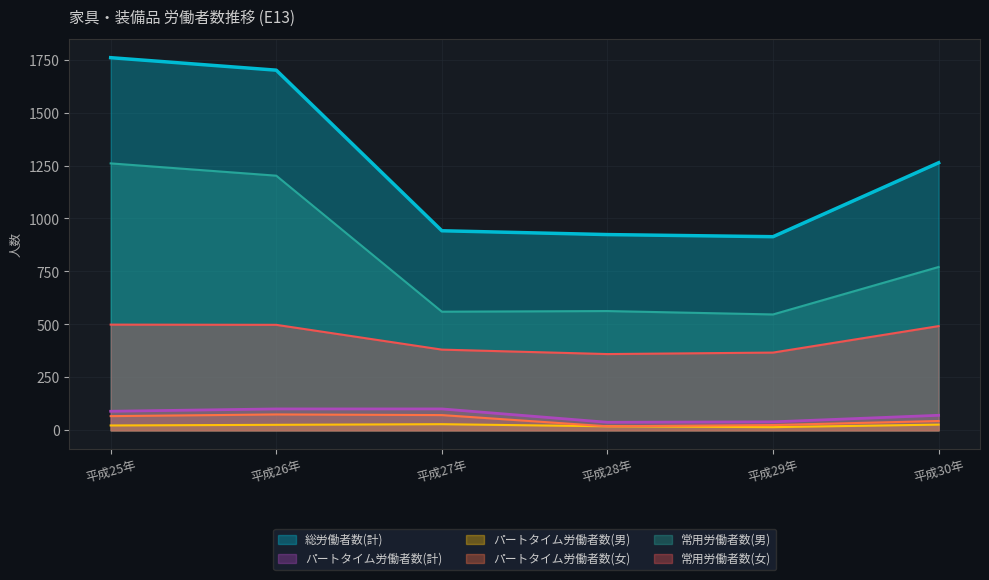

True or false: 常用労働者数(男) and パートタイム労働者数(女) intersect in this chart.

False